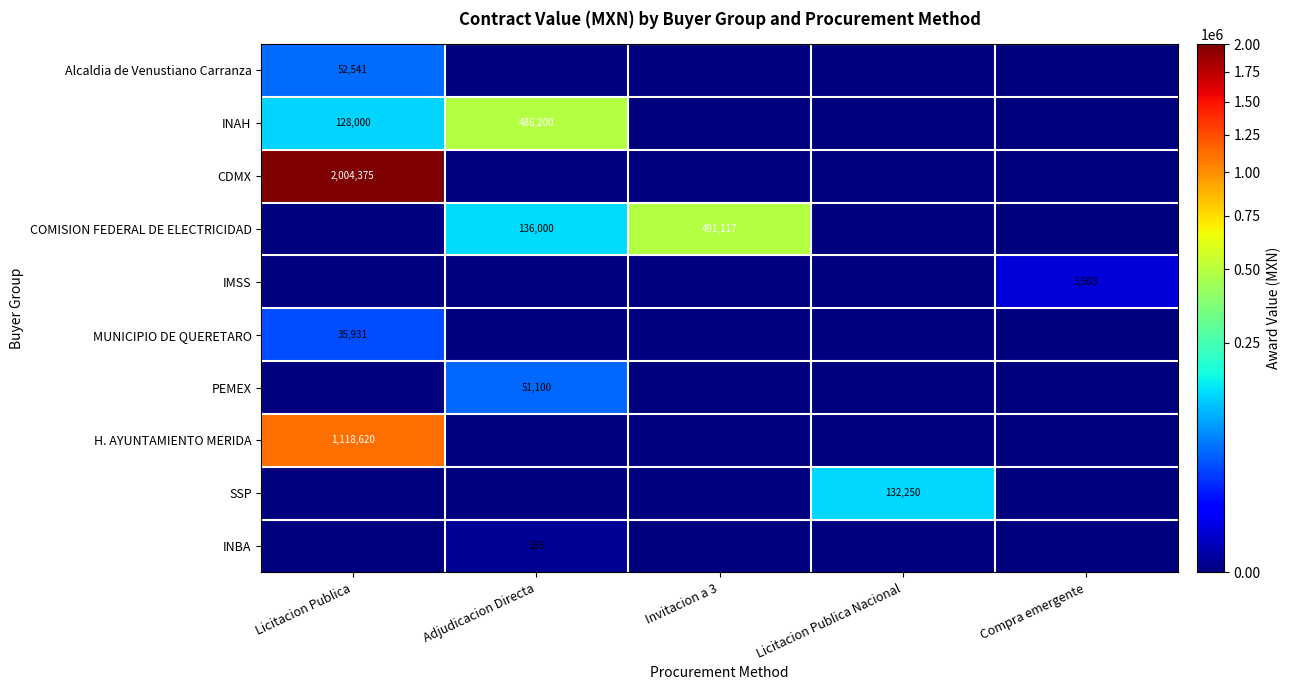

What is the total value across all series at Licitacion Publica Nacional?

132250.0